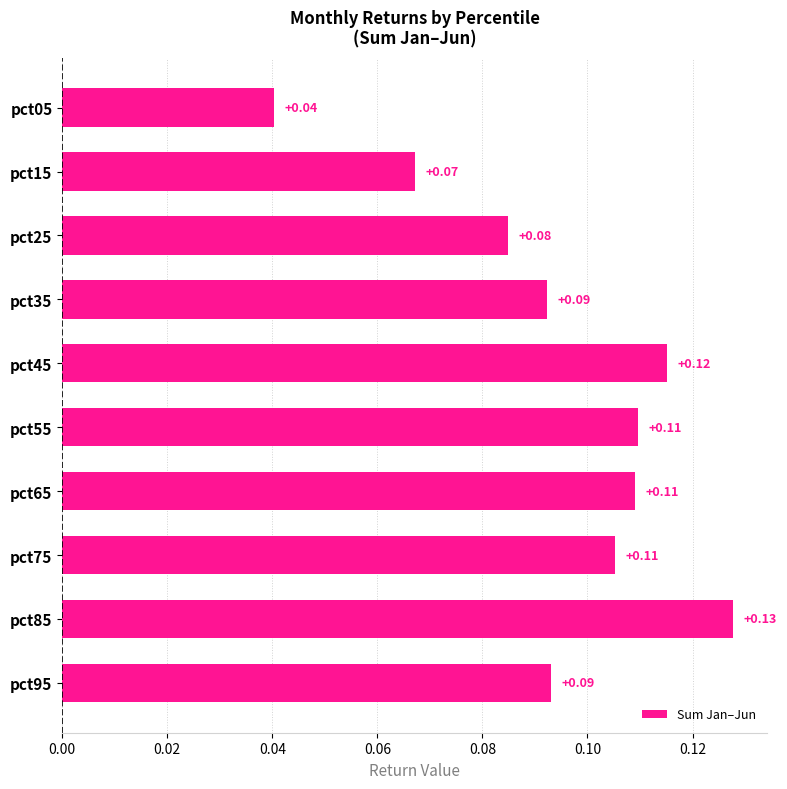

How many bars are there in total?

10